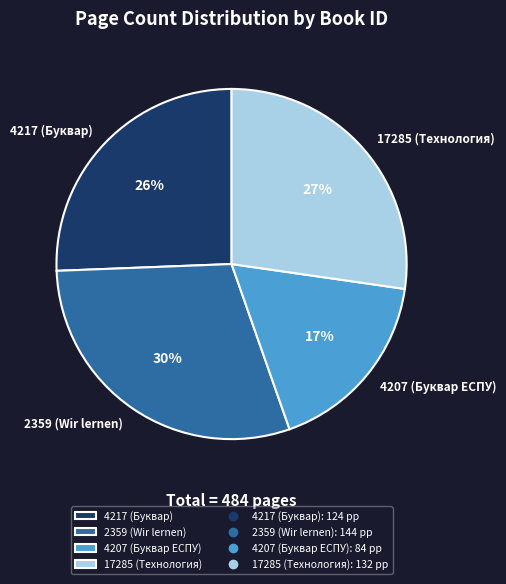

Is it true that 4217 (Буквар) is 39% of the pie?

False